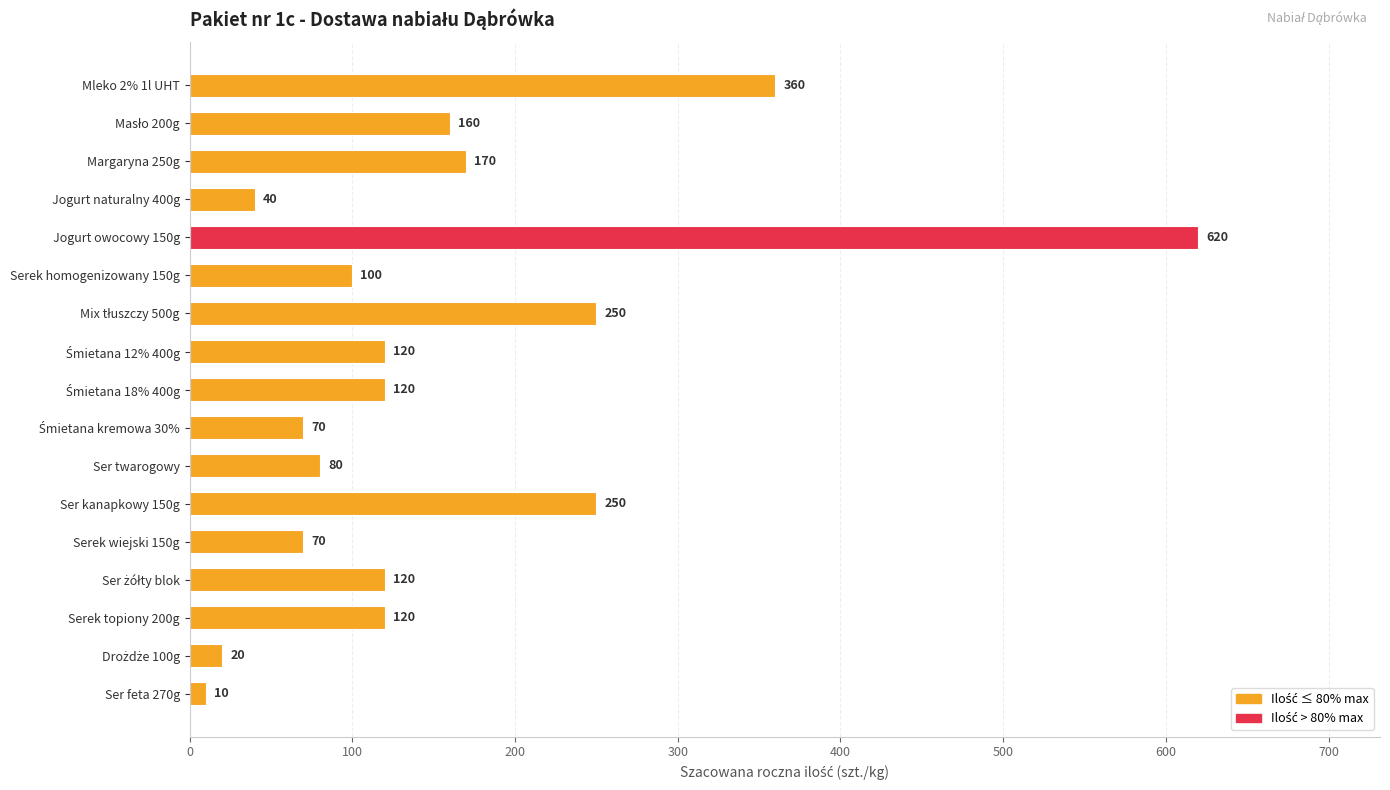

At which category does the chart reach its peak across all series?

Jogurt owocowy 150g